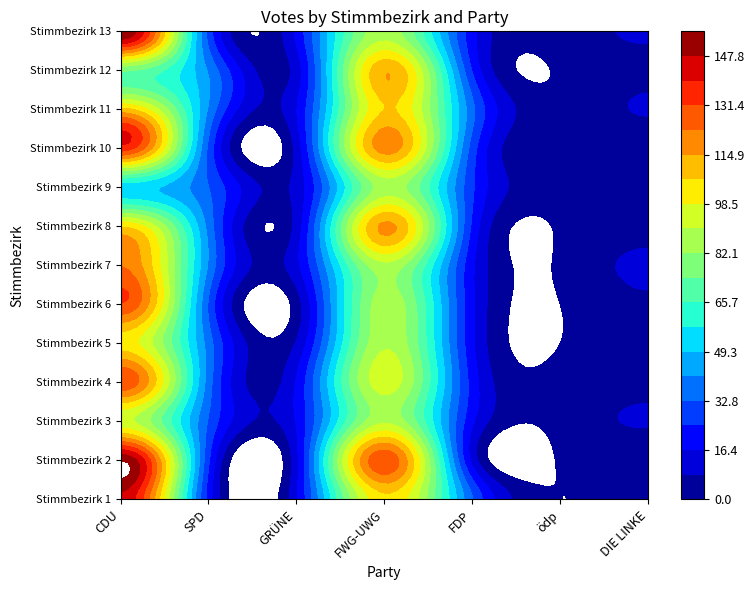

What is the average value of the Stimmbezirk 10 series?

47